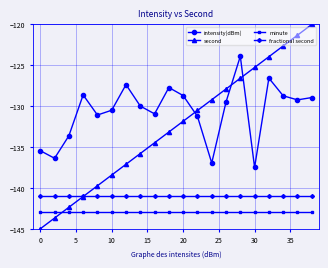

How many values in the second series exceed -131?

9